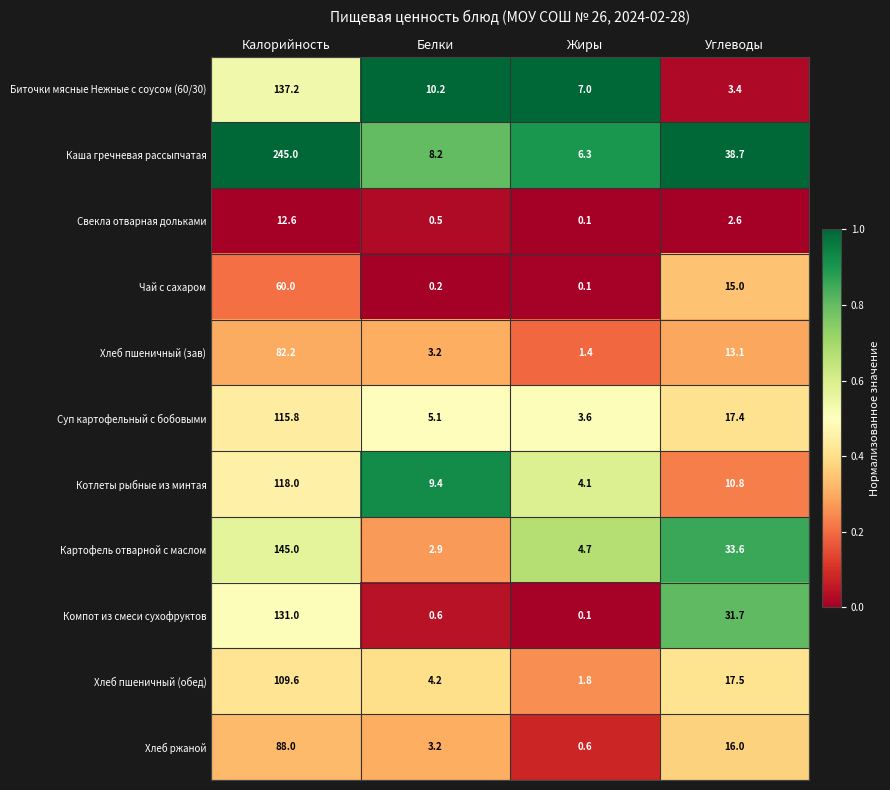

What is the difference between the second highest and minimum values in the Хлеб ржаной series?

15.4